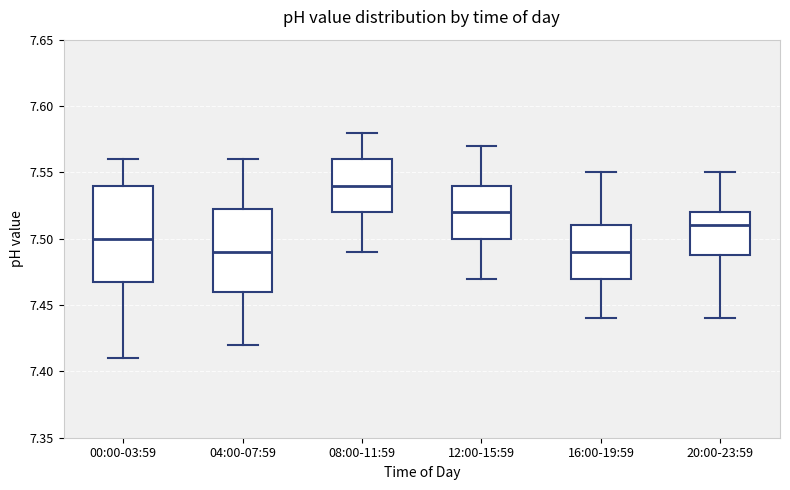

Reading left to right, read every box against the y-axis: the position of its median line, the range the box covers, and the ends of its whiskers. The values are not printed on the chart, so give them approximately, as read against the axis.

00:00-03:59: median 7.500, box 7.470 to 7.540, whiskers 7.410 to 7.560
04:00-07:59: median 7.490, box 7.460 to 7.525, whiskers 7.420 to 7.560
08:00-11:59: median 7.540, box 7.520 to 7.560, whiskers 7.490 to 7.580
12:00-15:59: median 7.520, box 7.500 to 7.540, whiskers 7.470 to 7.570
16:00-19:59: median 7.490, box 7.470 to 7.510, whiskers 7.440 to 7.550
20:00-23:59: median 7.510, box 7.490 to 7.520, whiskers 7.440 to 7.550